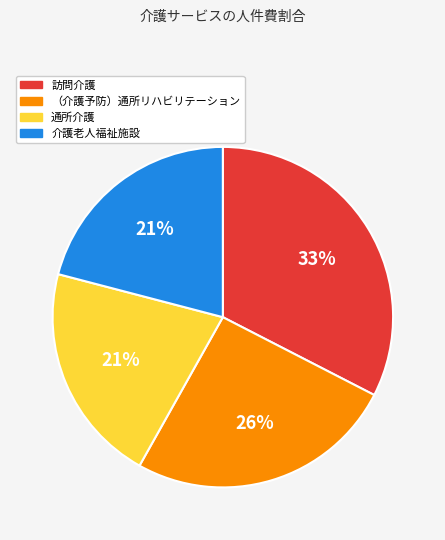

Combined, do 通所介護 and （介護予防）通所リハビリテーション account for over 50%?

No